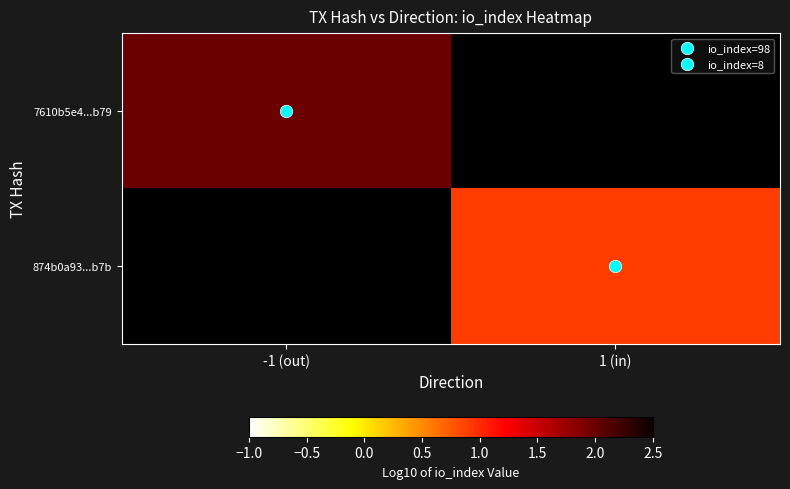

At how many categories does at least one series exceed 1?

1